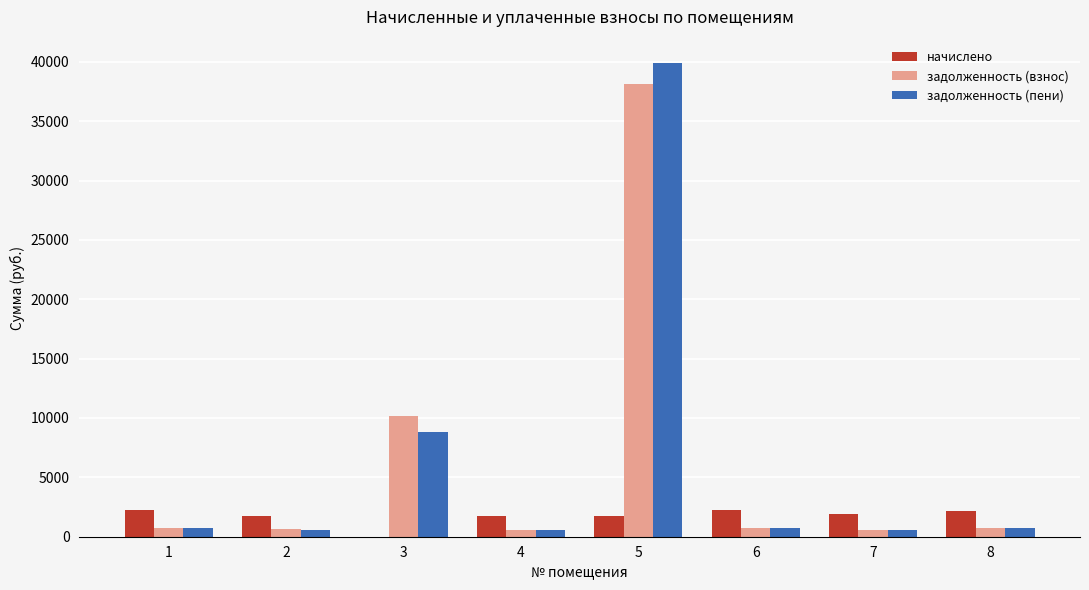

What is the greatest value displayed?

39871.0